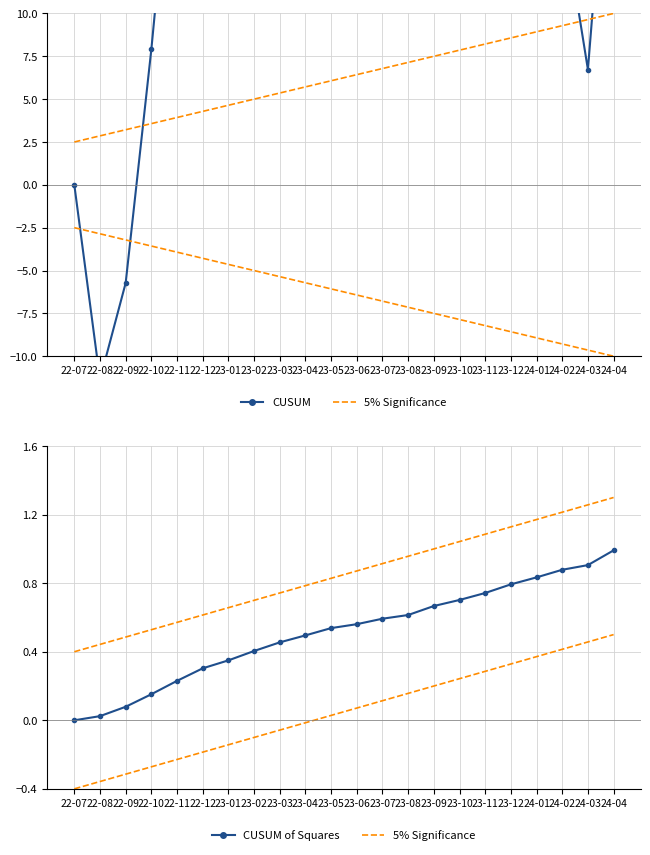

At which category is the sum across all series the highest?

23-03